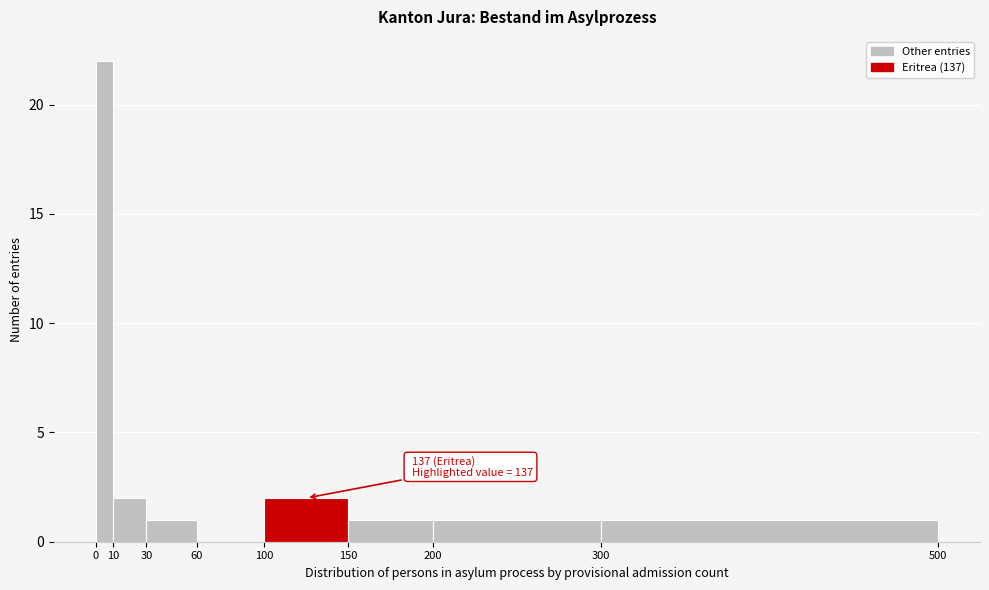

Which range on the x-axis has the tallest bar?

0 to 10